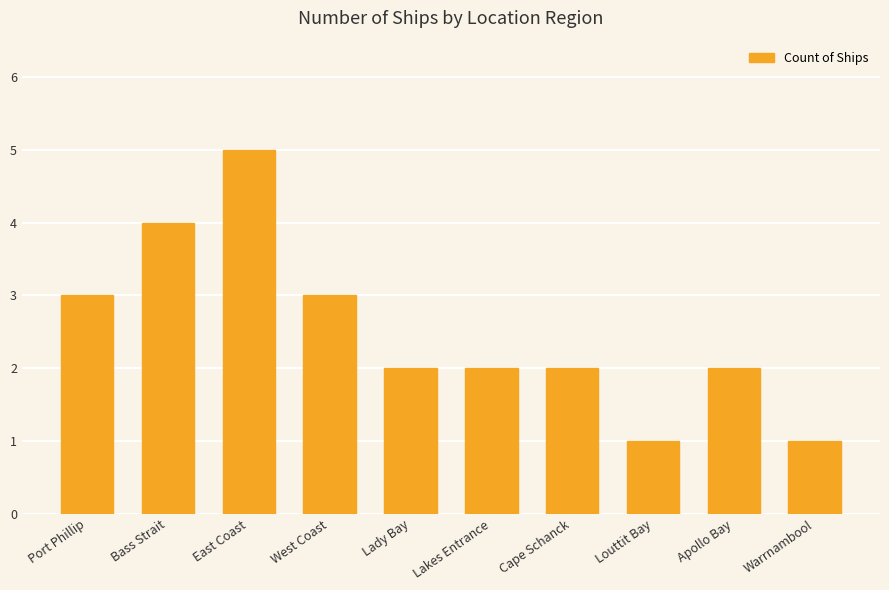

What is the value of the 7th bar from the left?

2